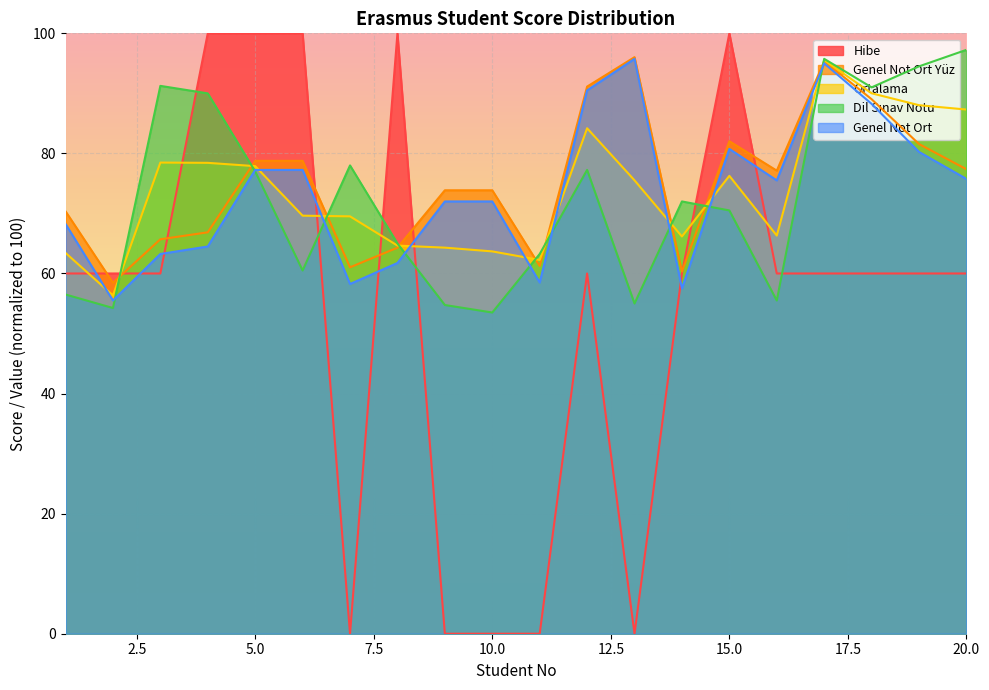

What is the greatest value displayed?

100.0